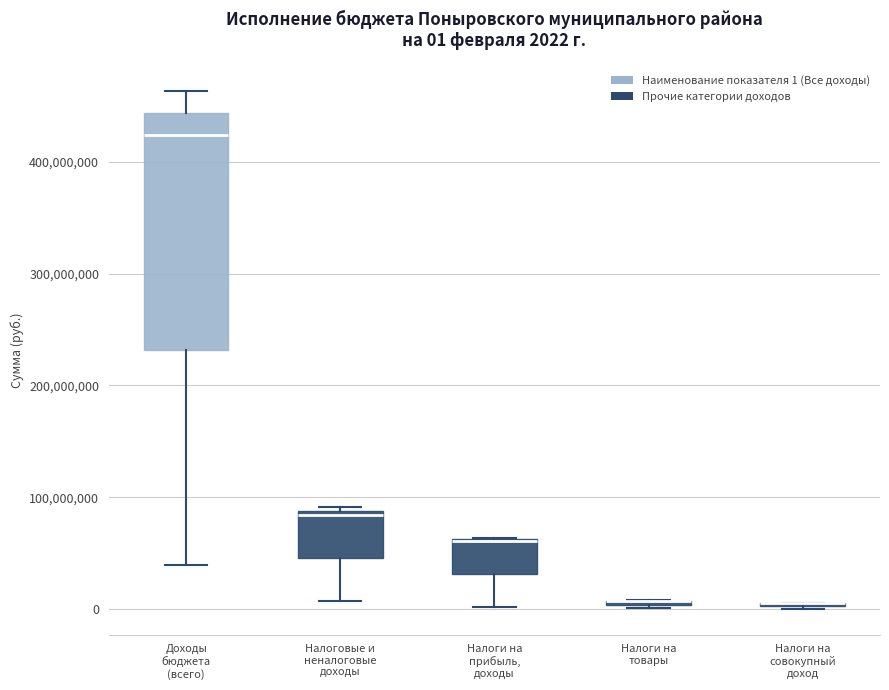

Comparing the boxes themselves (not the whiskers), which one is the tallest?

Доходы бюджета (всего)